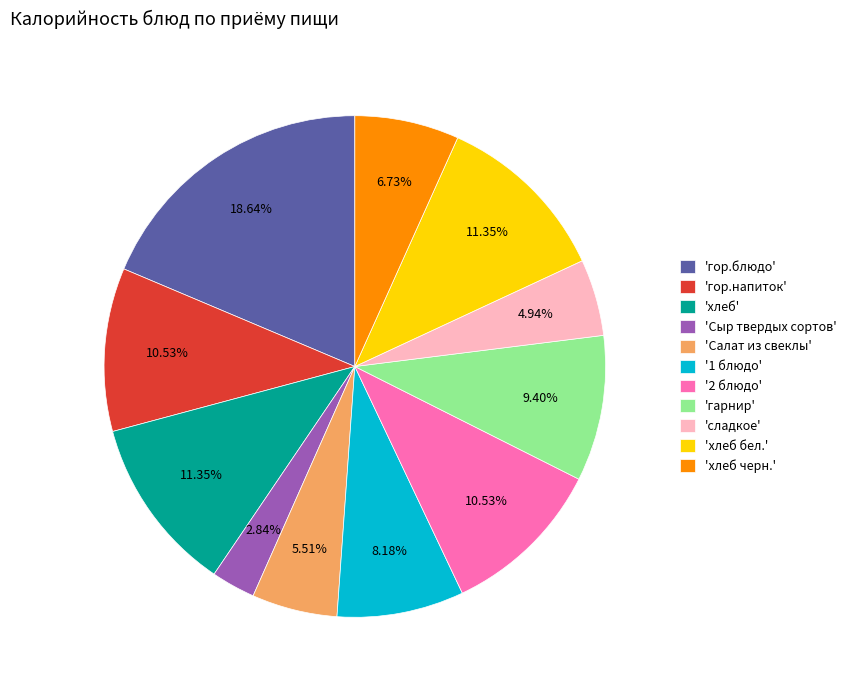

How many slices are in this pie chart?

11